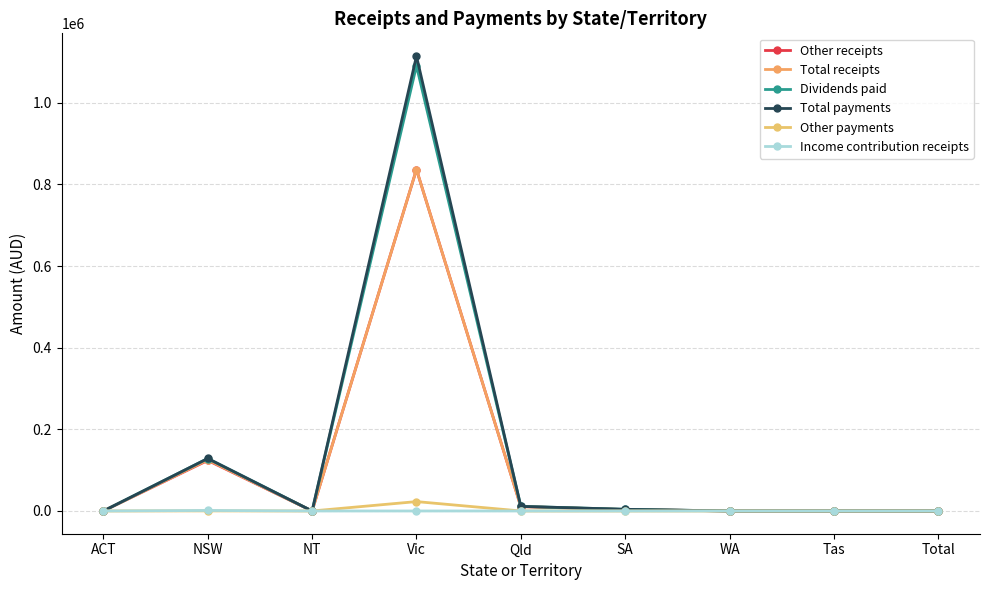

At WA, list the series in order from smallest to largest.

Other receipts, Total receipts, Dividends paid, Total payments, Other payments, Income contribution receipts